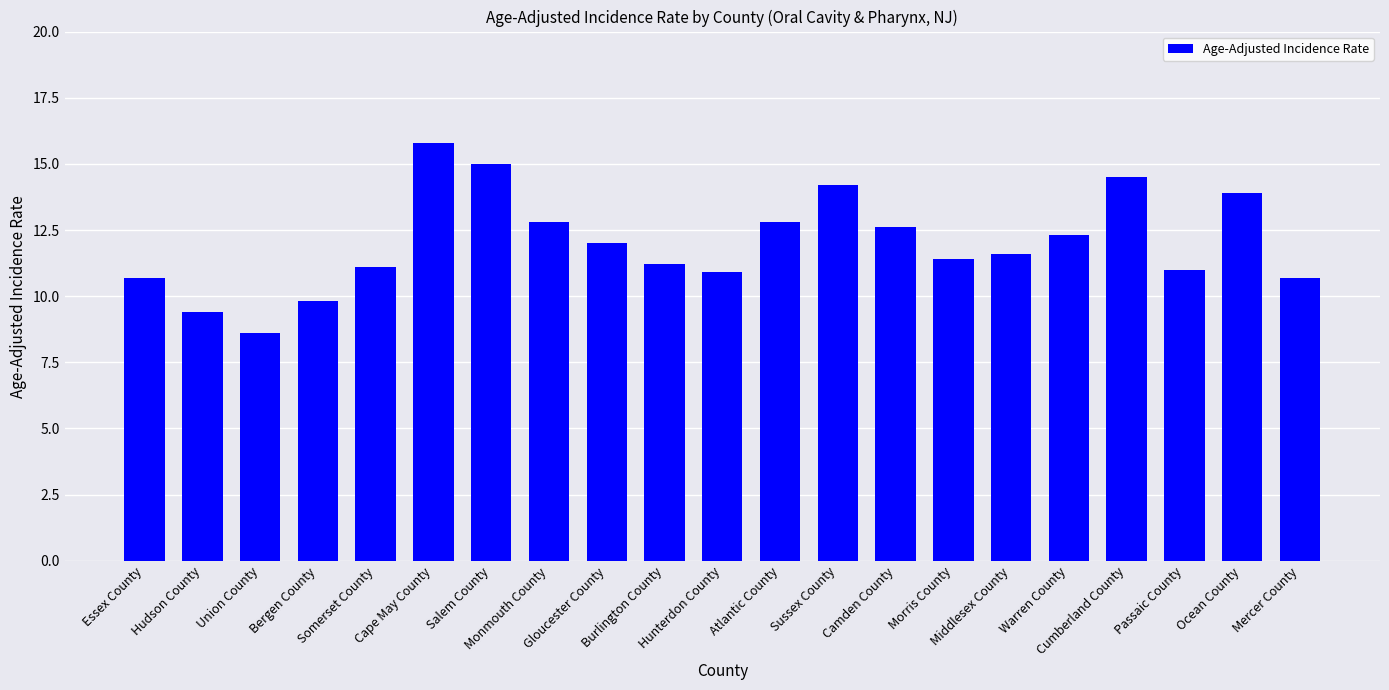

What is the sum of all values?

252.3